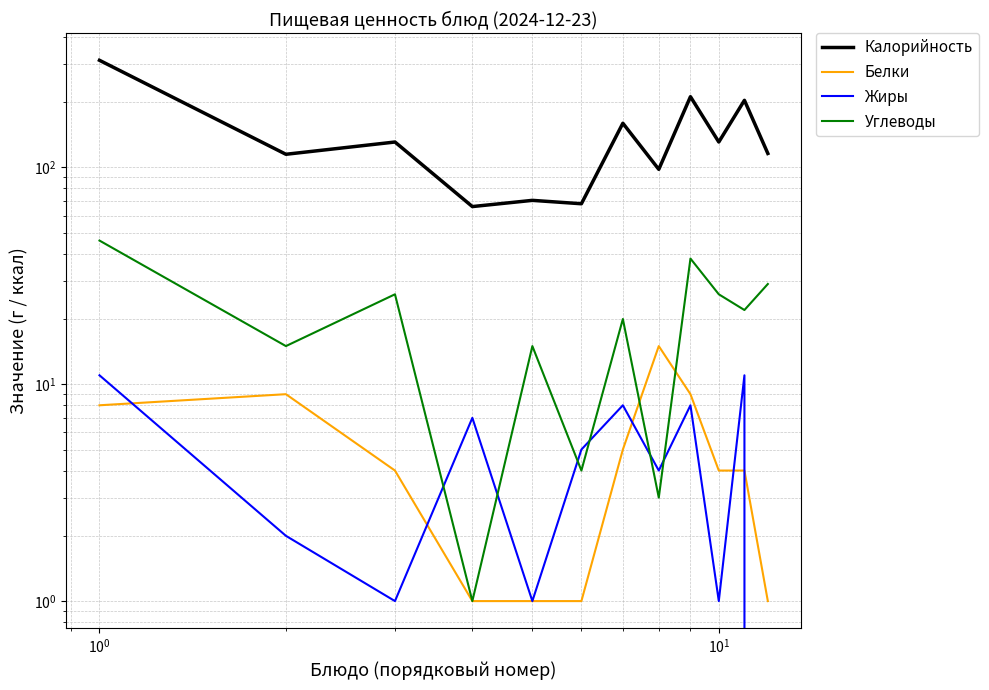

Count the number of data series in this chart.

4